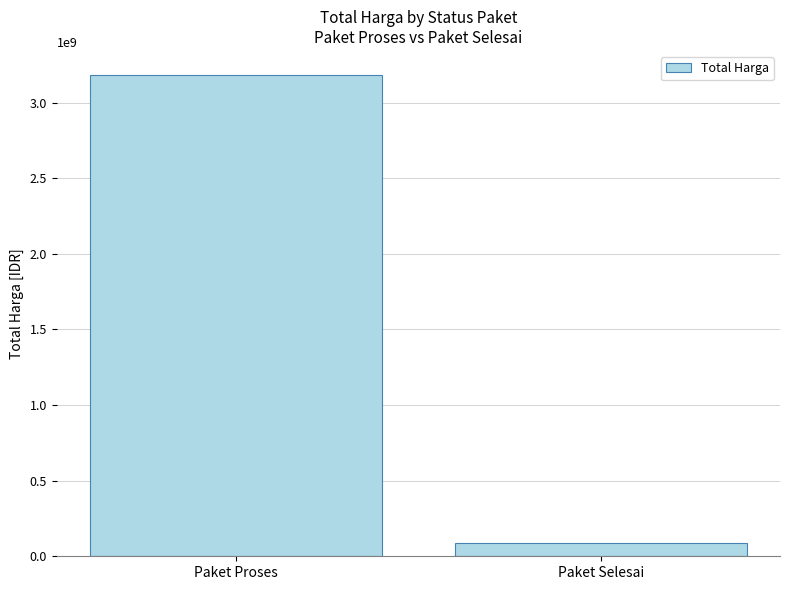

What is the average value?

1635135000